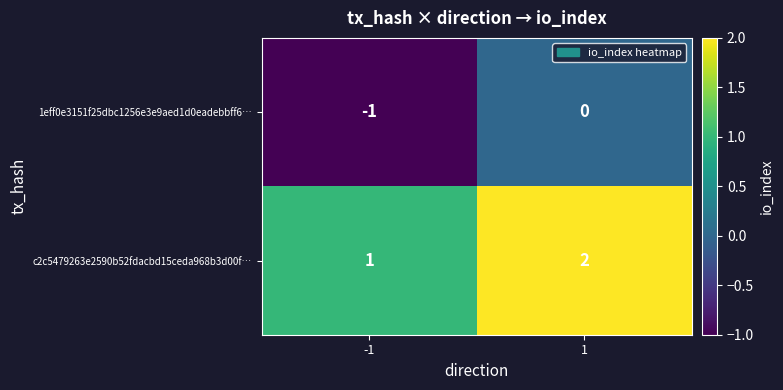

Rank the series by their maximum value, from highest to lowest.

c2c5479263e2590b52fdacbd15ceda968b3d00f…, 1eff0e3151f25dbc1256e3e9aed1d0eadebbff6…